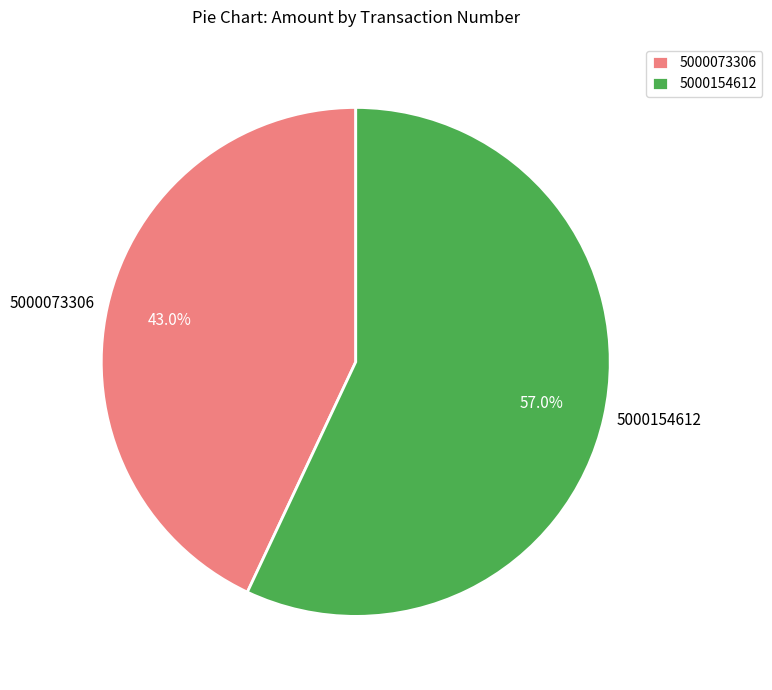

Rank the categories by value from lowest to highest.

5000073306, 5000154612